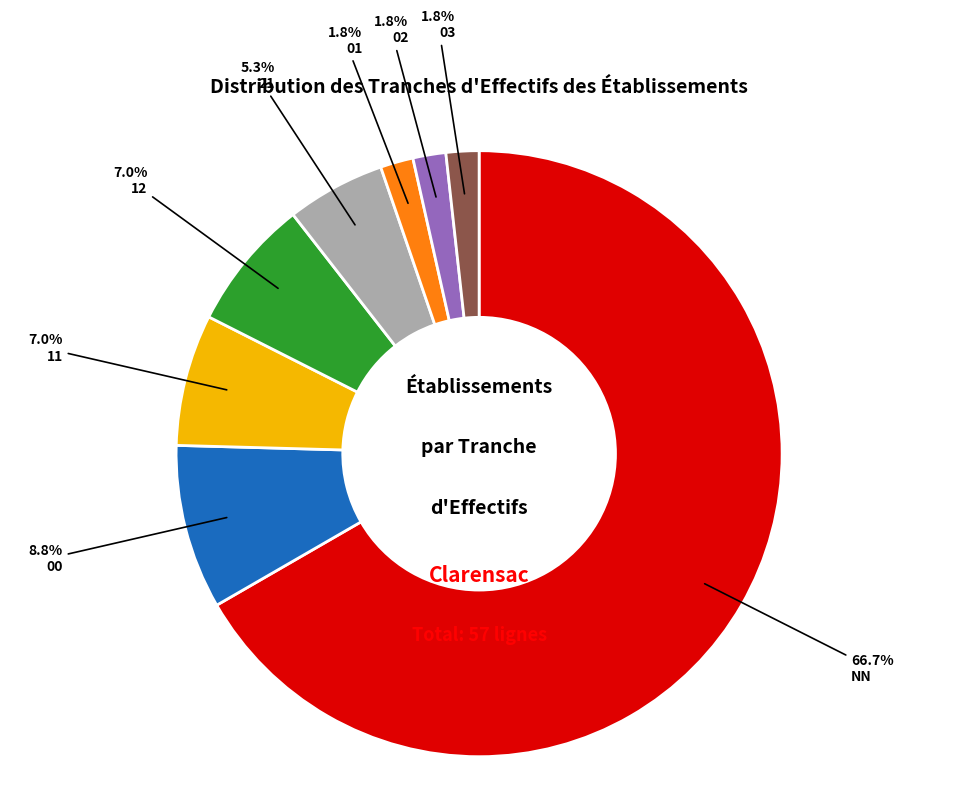

Is there a majority slice in this chart?

Yes